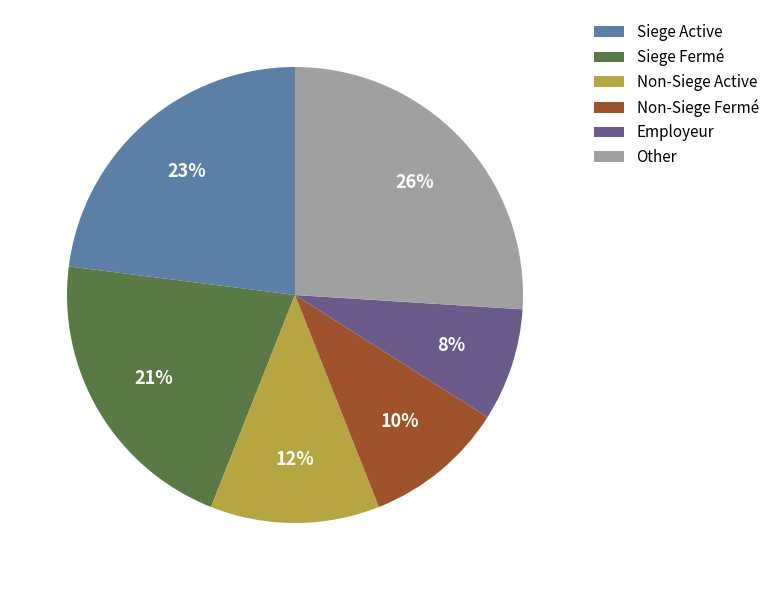

Do Other and Employeur together represent more than half of the pie?

No